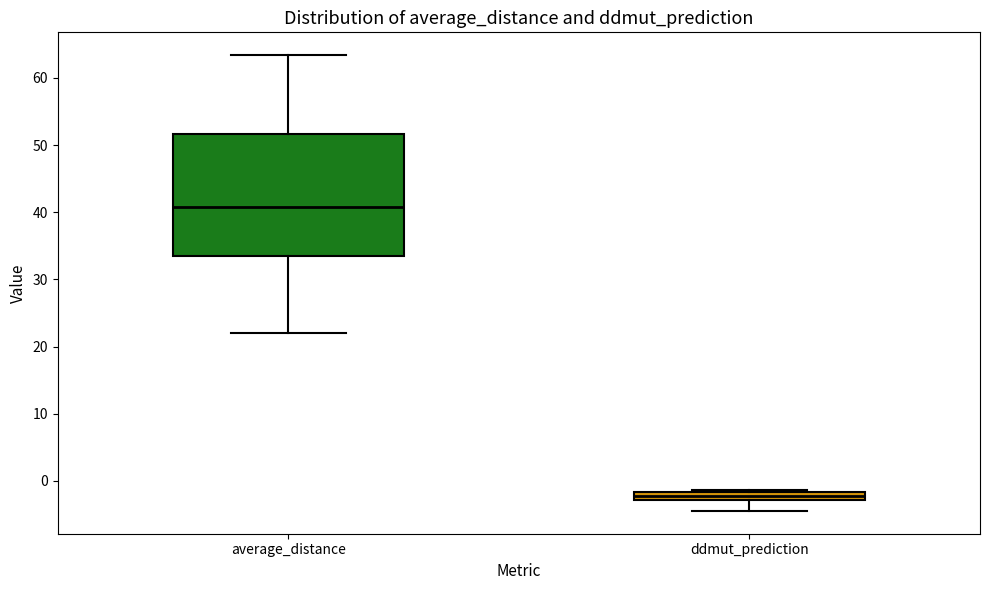

Which box is the tallest, from its lower edge to its upper edge?

average_distance